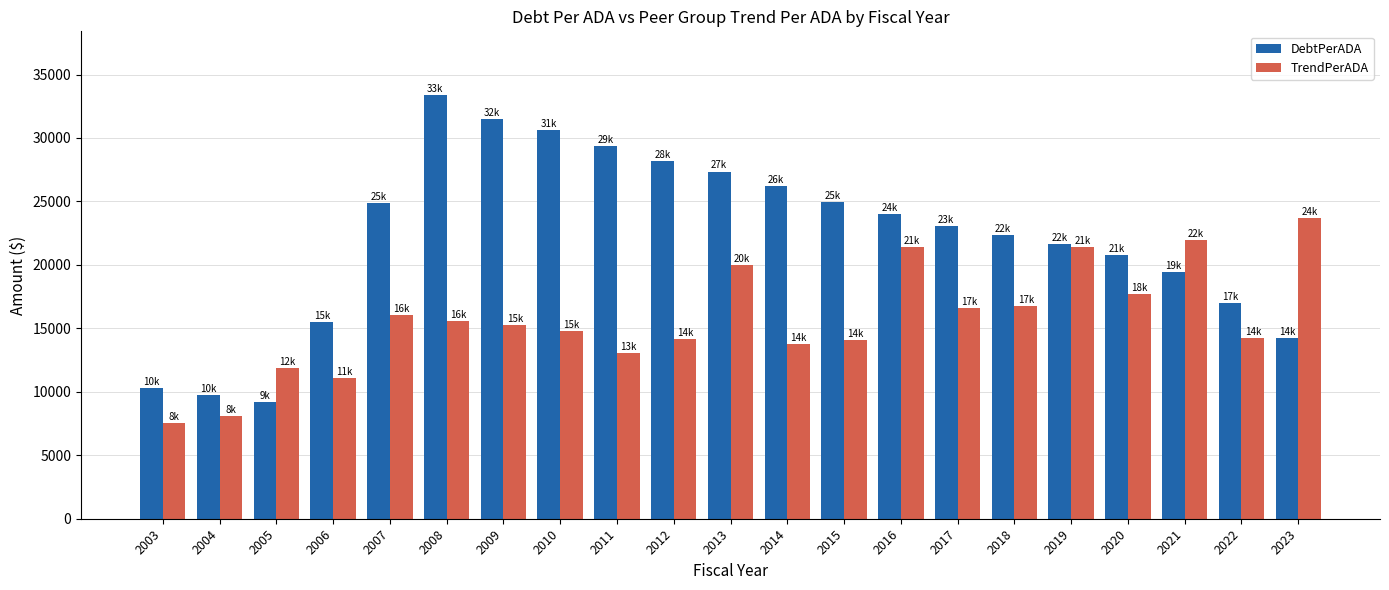

What is the sum of the DebtPerADA values at 2003 and 2006?

25777.0